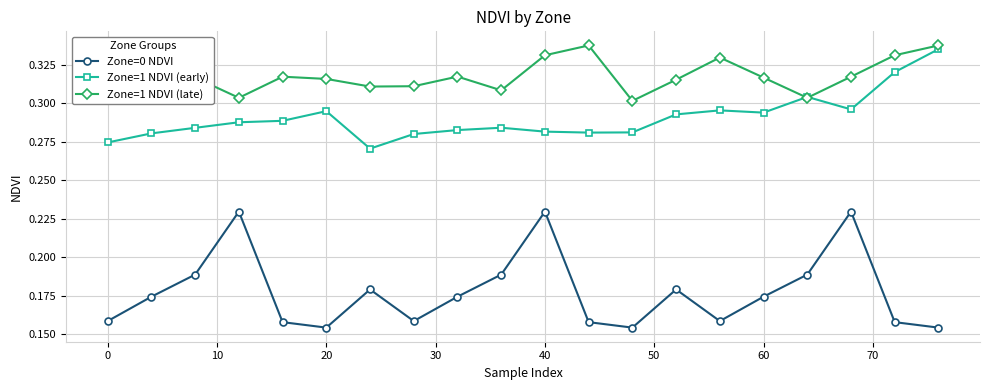

Which series has the widest spread of values?

Zone=0 NDVI